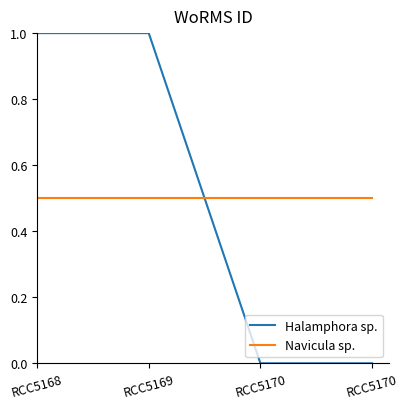

True or false: Navicula sp. and Halamphora sp. intersect in this chart.

True